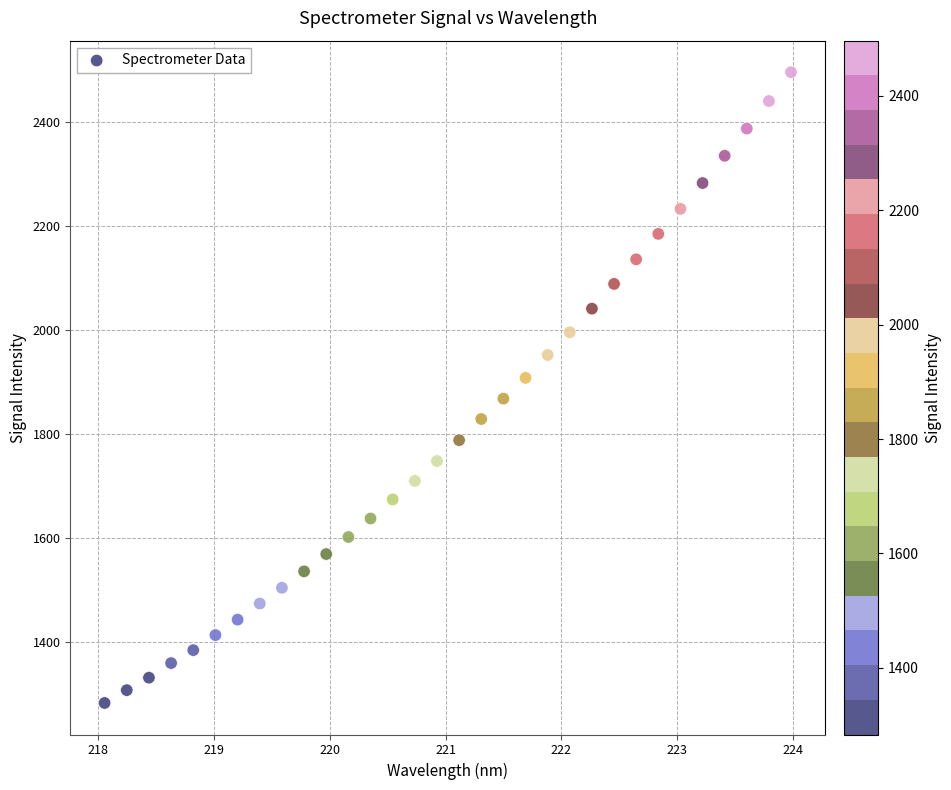

What is the range of X values (max minus min)?

5.9